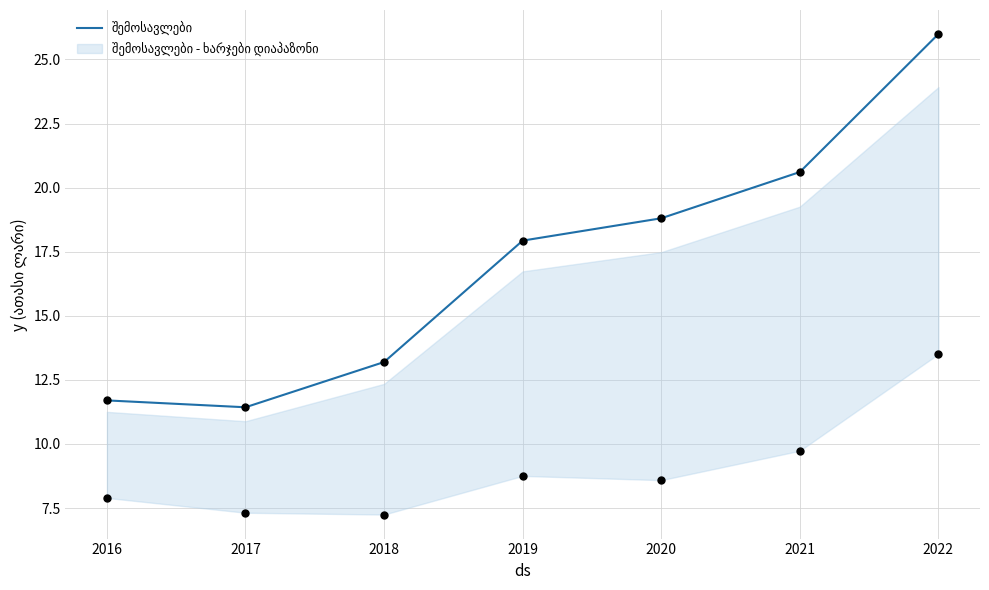

What is the ratio of the value at 2017 to the value at 2016?

1.0